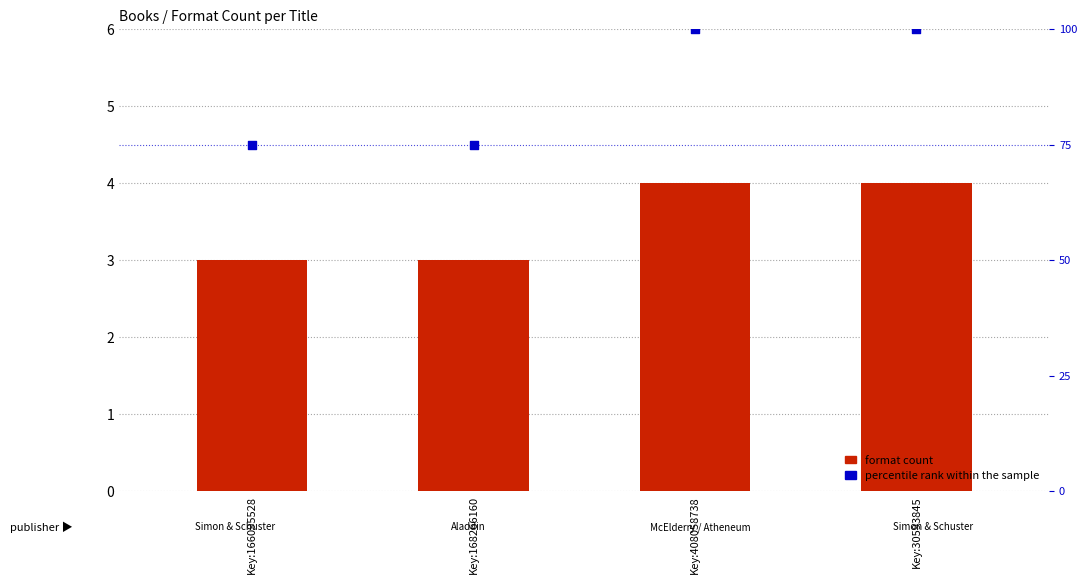

Which series has the largest Y range (max minus min)?

percentile rank within the sample